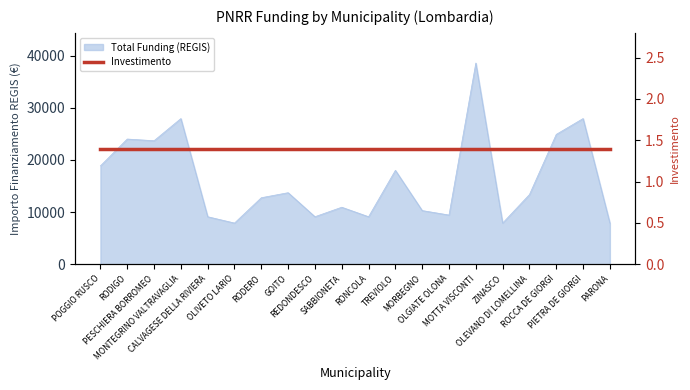

What is the sum of all values?

325254